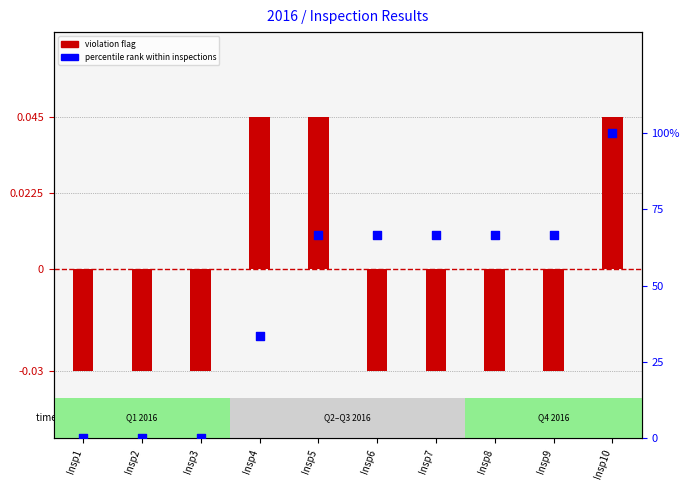

Which series reaches the minimum Y coordinate?

violation flag